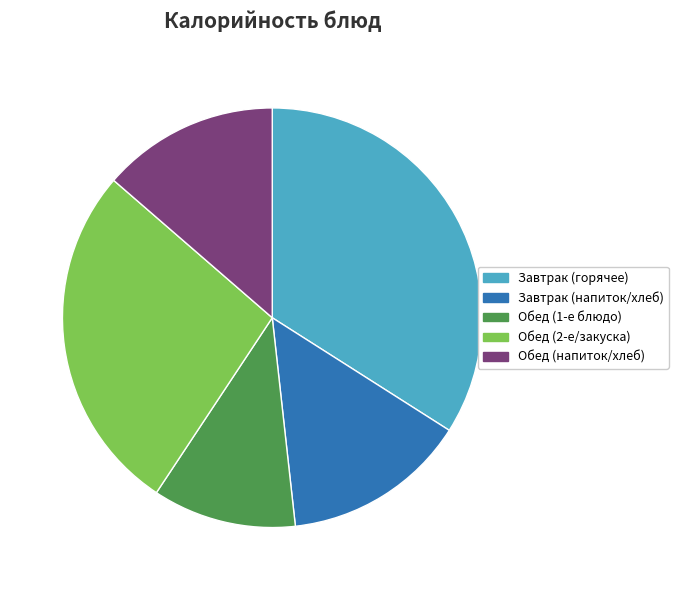

Rank the categories by value from highest to lowest.

Завтрак (горячее), Обед (2-е/закуска), Завтрак (напиток/хлеб), Обед (напиток/хлеб), Обед (1-е блюдо)